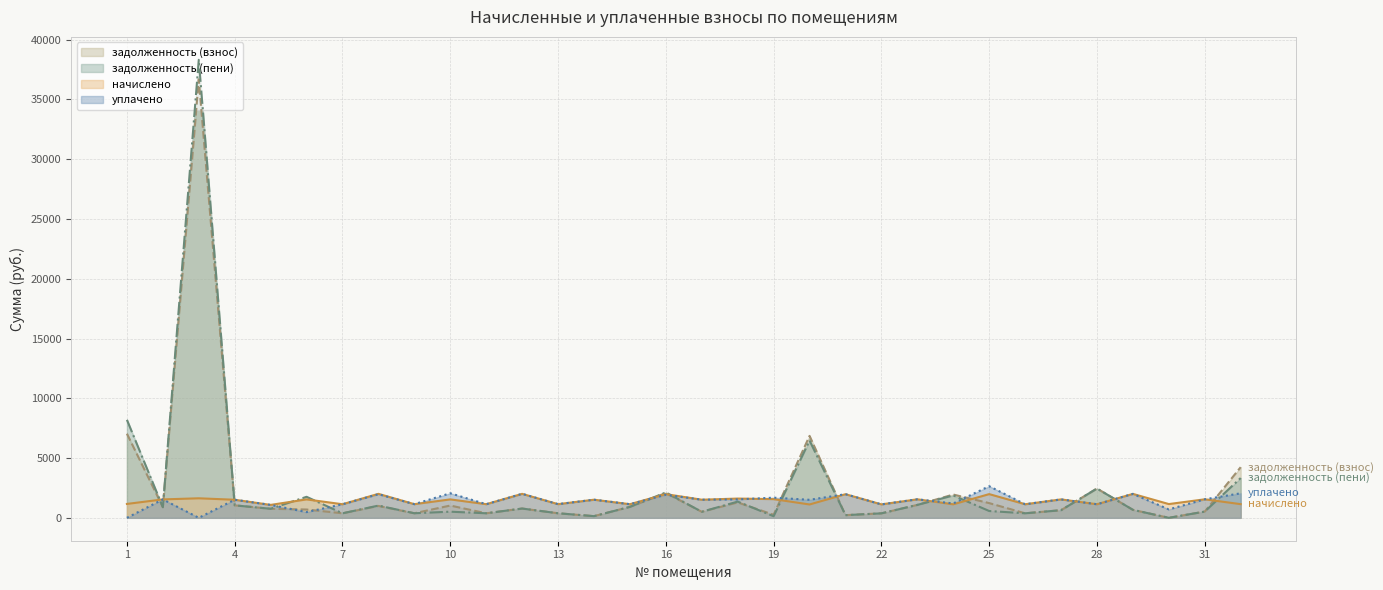

What is the average value of the задолженность (пени) series?

2454.6